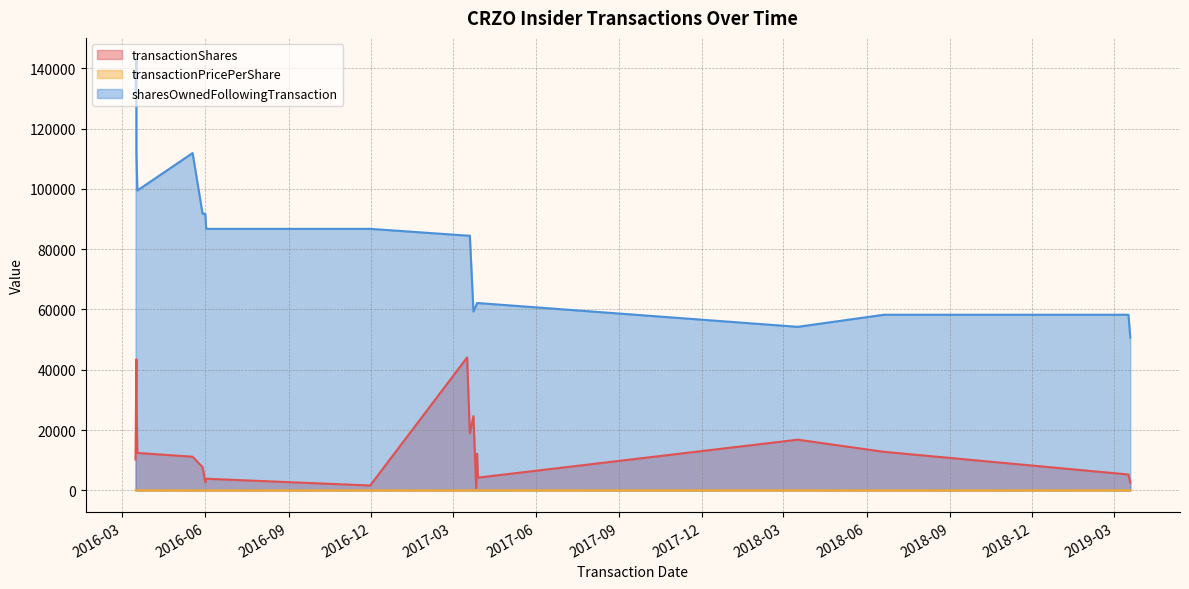

What is the difference between the transactionPricePerShare values at 2017-03-17 and 2016-03-16?

12.1